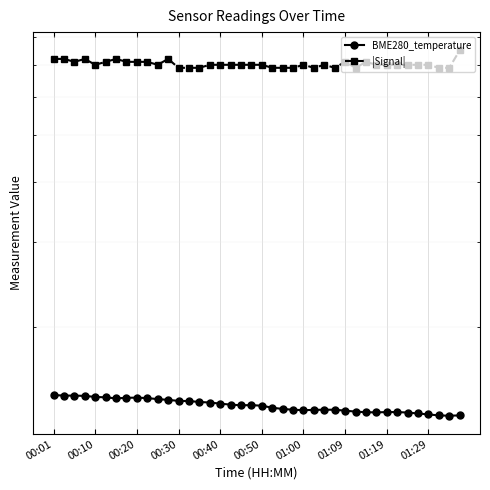

True or false: BME280_temperature and |Signal| intersect in this chart.

False